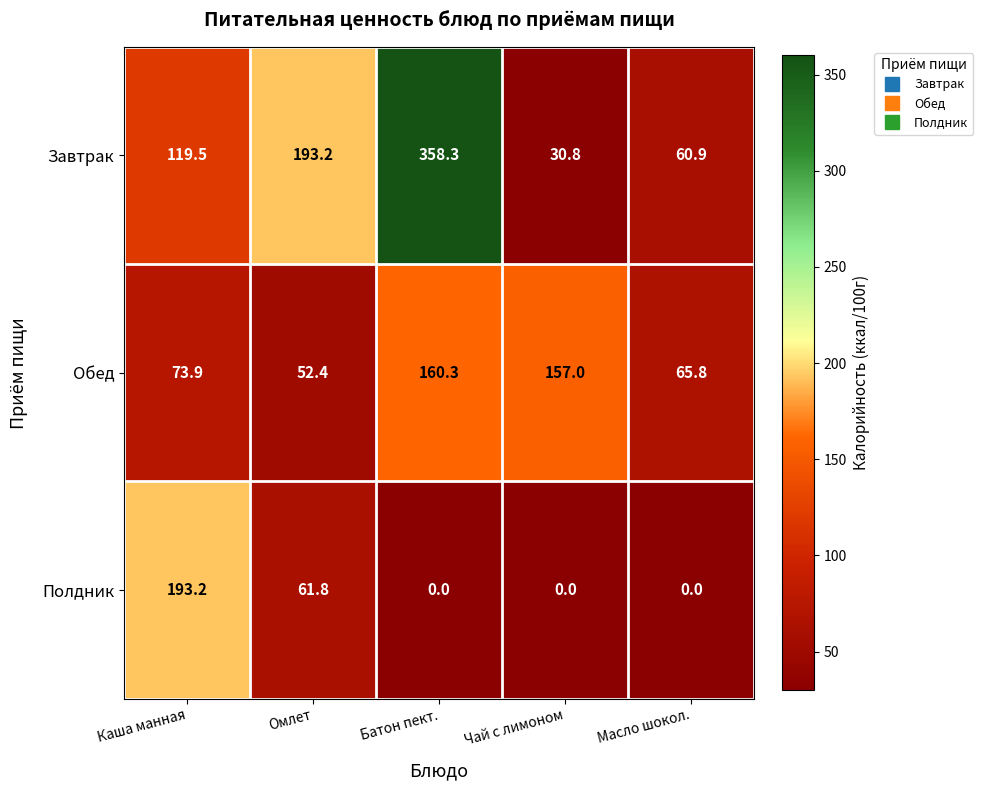

What is the spread (max minus min) of values at Батон пект.?

358.3